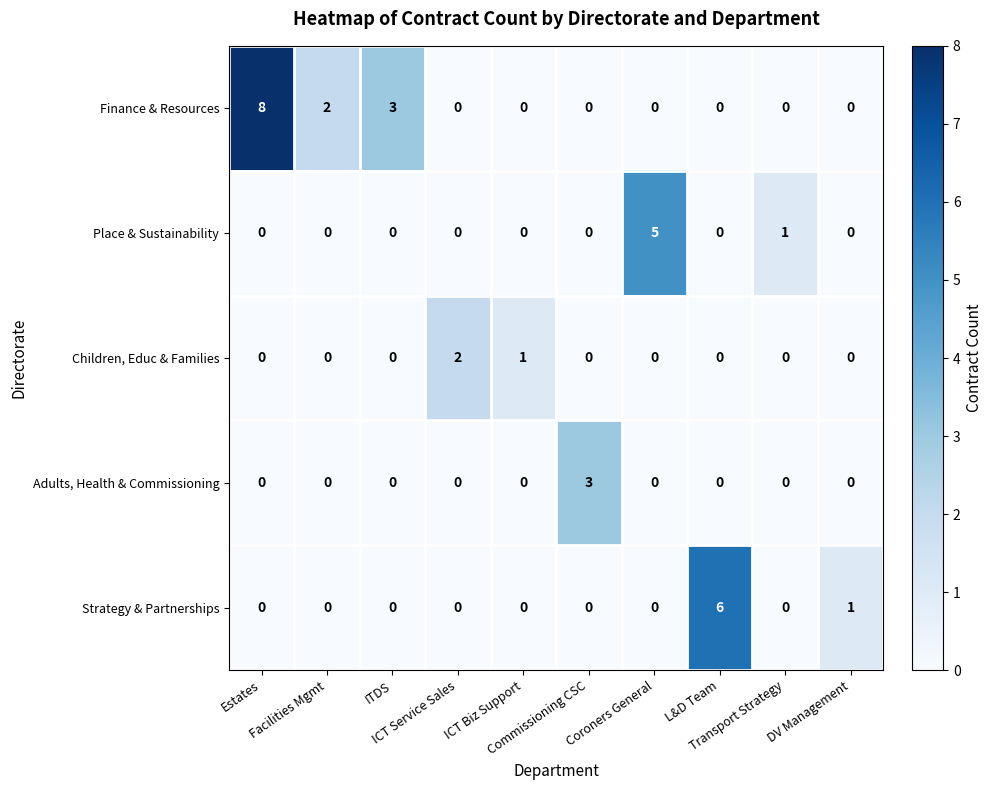

Which series has the largest total across all categories?

Finance & Resources